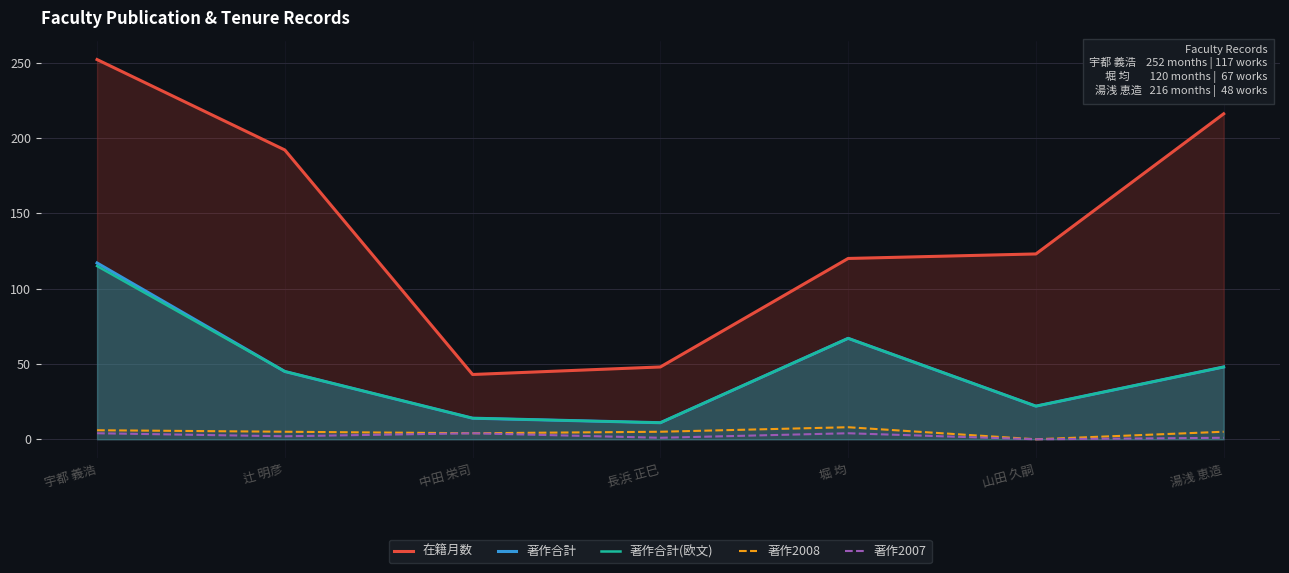

Which series has the largest total across all categories?

在籍月数